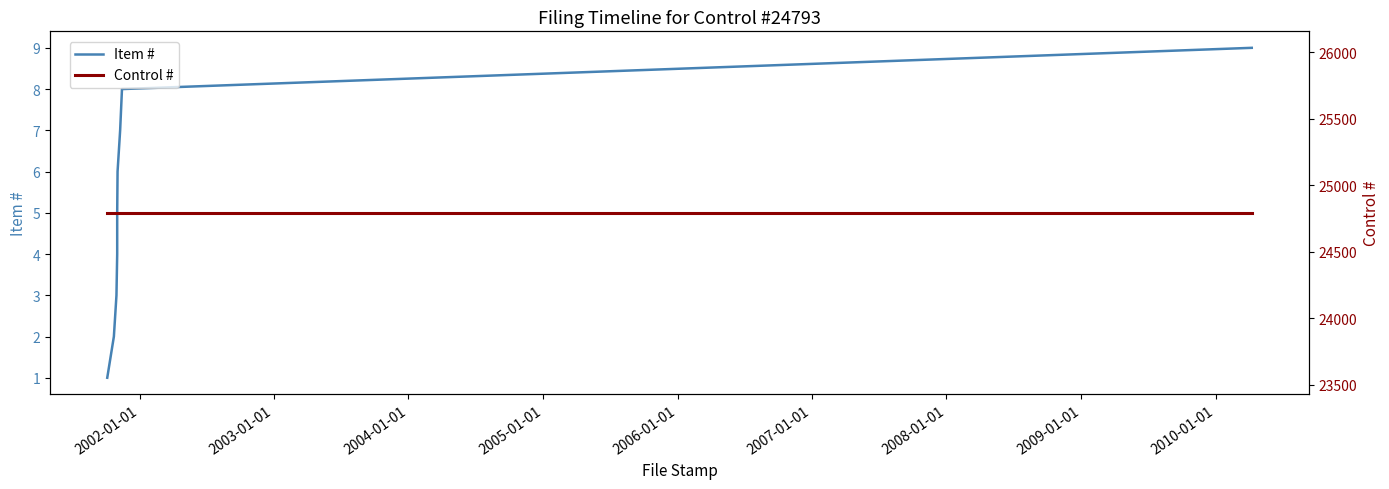

At how many categories does at least one series exceed 3049?

9